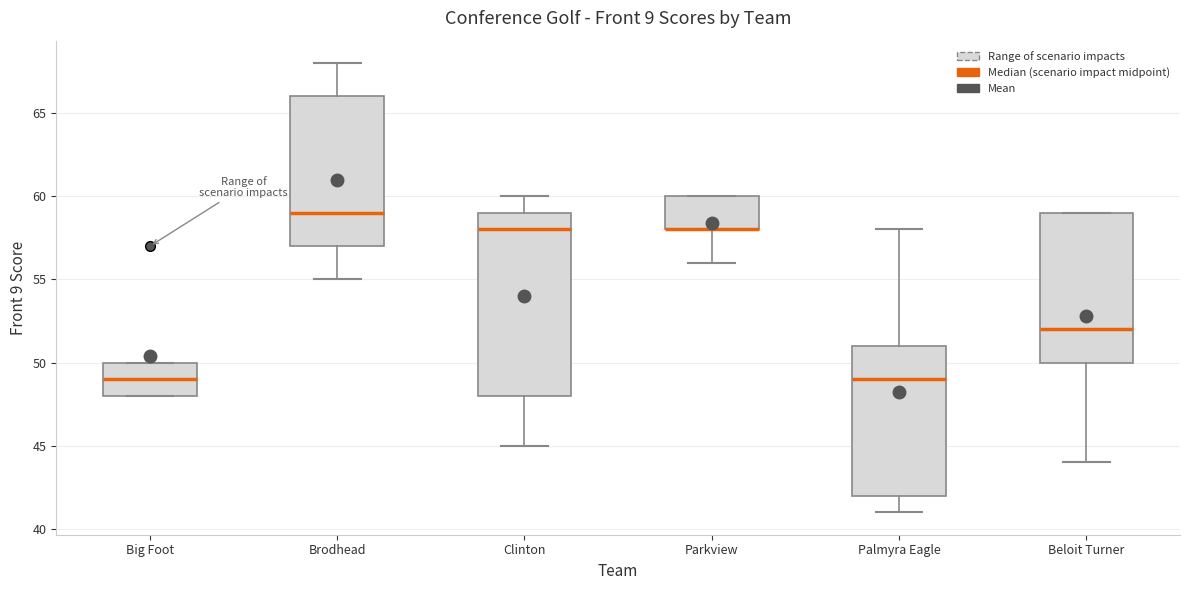

Reading left to right, transcribe this box plot: for each box, give where its median line is, the range the box spans, and where its two whiskers end, as read against the y-axis. The values are not printed on the chart, so give them approximately, as read against the axis.

Big Foot: median 49, box 48 to 50, whiskers 48 to 50
Brodhead: median 59, box 57 to 66, whiskers 55 to 68
Clinton: median 58, box 48 to 59, whiskers 45 to 60
Parkview: median 58 (drawn on the box's lower edge), box 58 to 60, whiskers 56 to 60
Palmyra Eagle: median 49, box 42 to 51, whiskers 41 to 58
Beloit Turner: median 52, box 50 to 59, whiskers 44 to 59